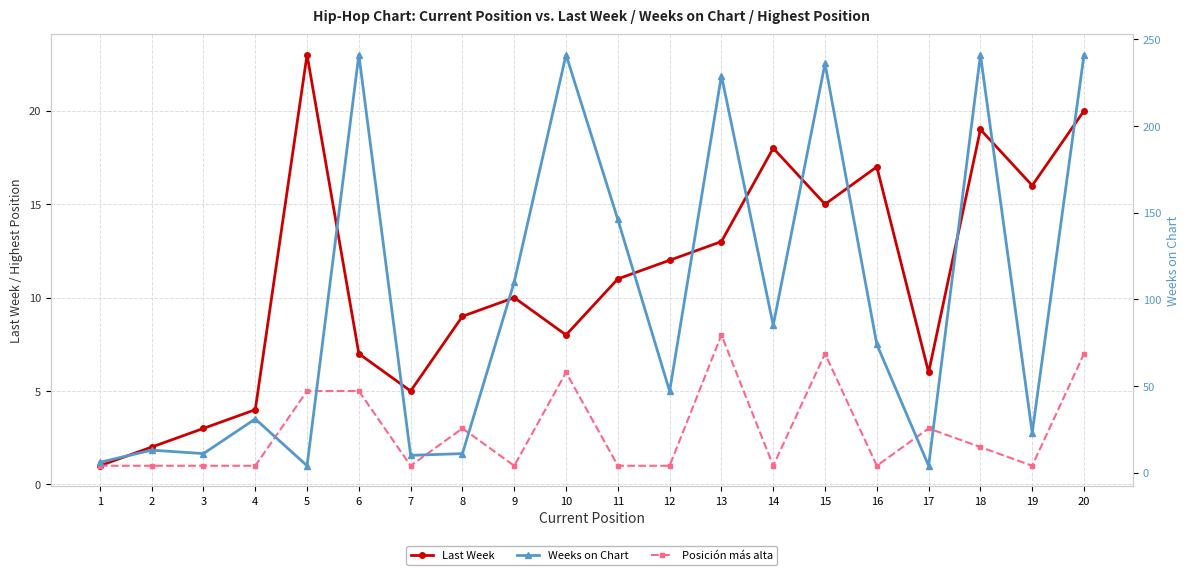

Is it true that Posición más alta equals 7 at 5?

False